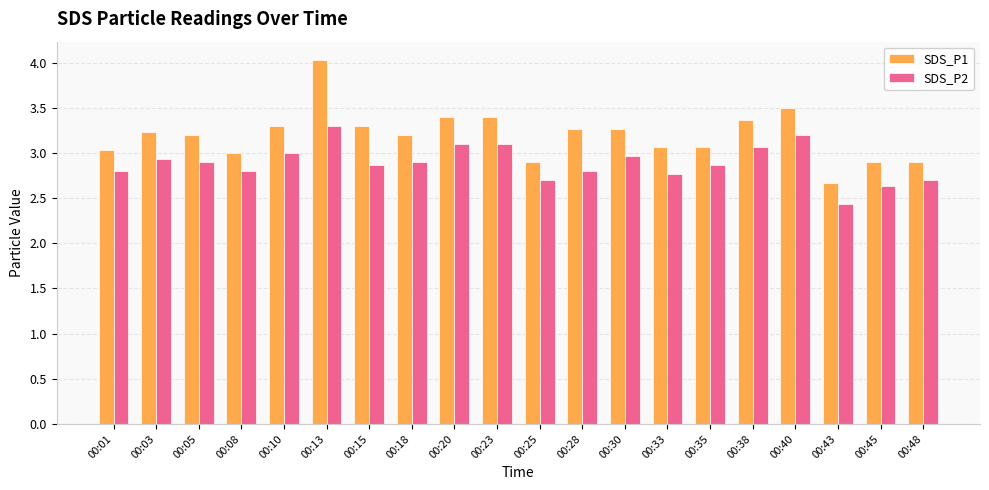

Count the number of categories in the chart.

20